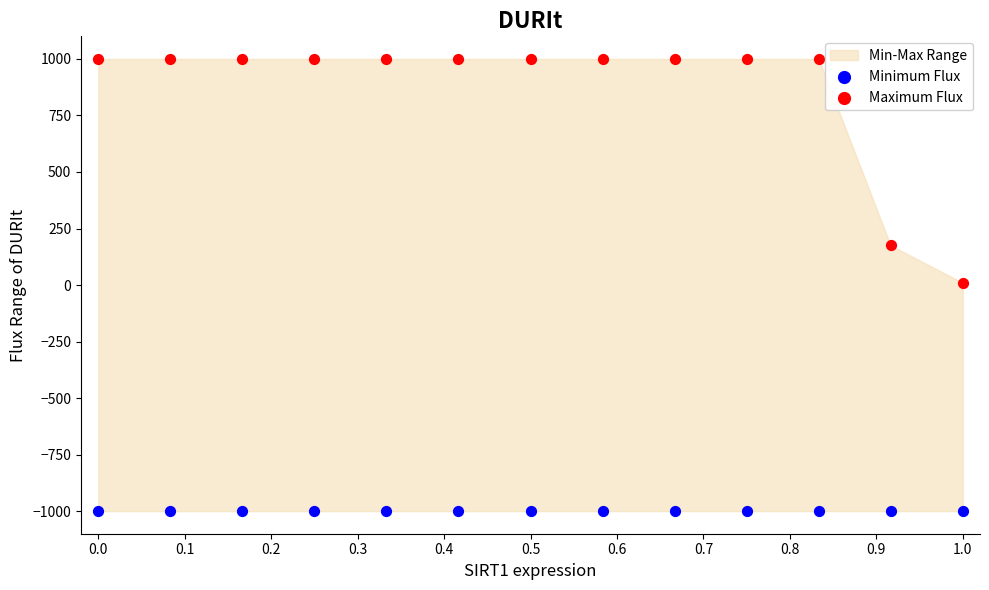

Which series reaches the minimum Y coordinate?

Minimum Flux